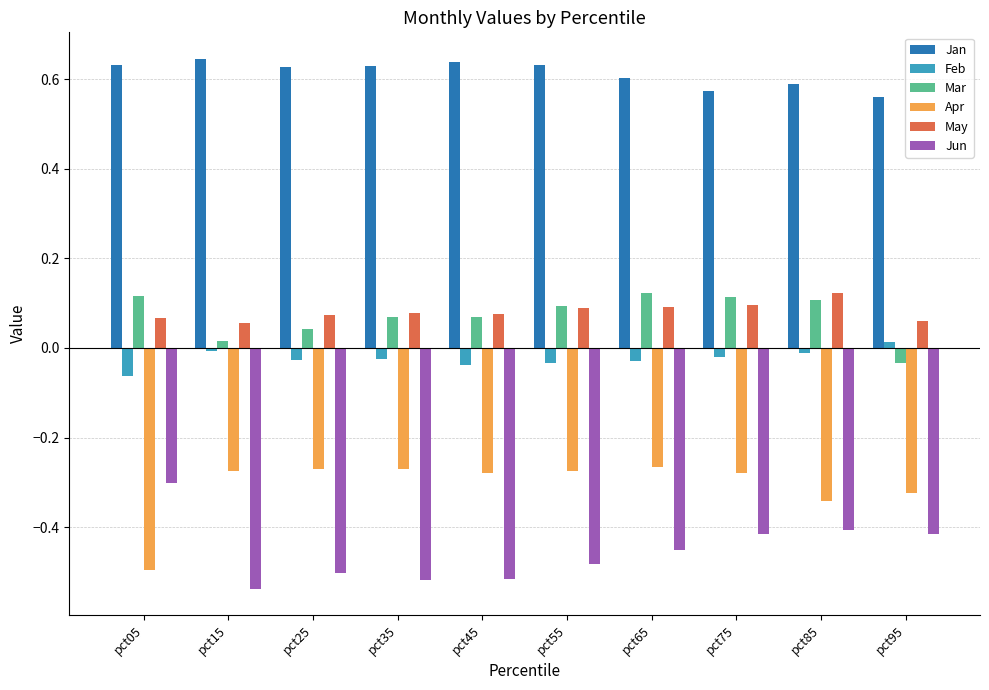

Is the value of Mar at pct05 greater than the value of Jan at pct15?

No